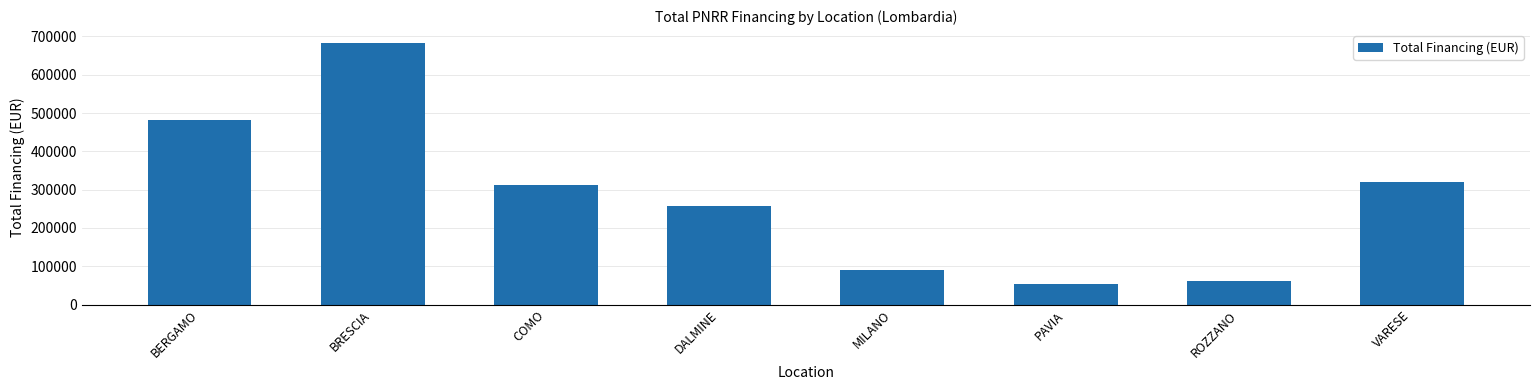

True or false: the data shows 27873.7 at PAVIA.

False